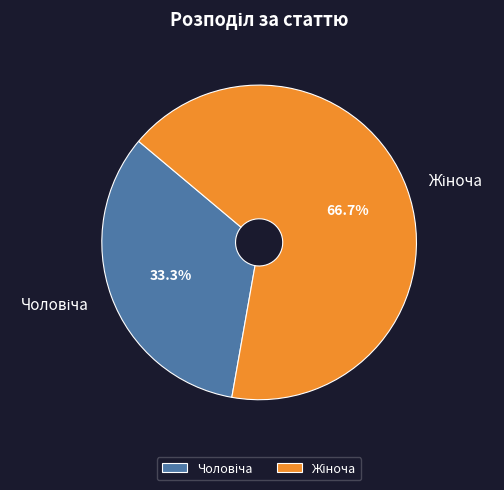

Is there any slice that represents more than half of the pie?

Yes